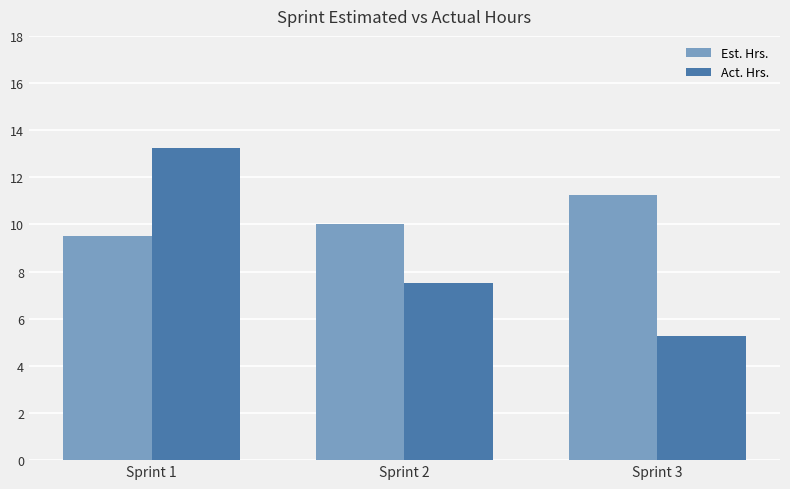

Is the value of Est. Hrs. at Sprint 2 greater than the value of Act. Hrs. at Sprint 2?

Yes